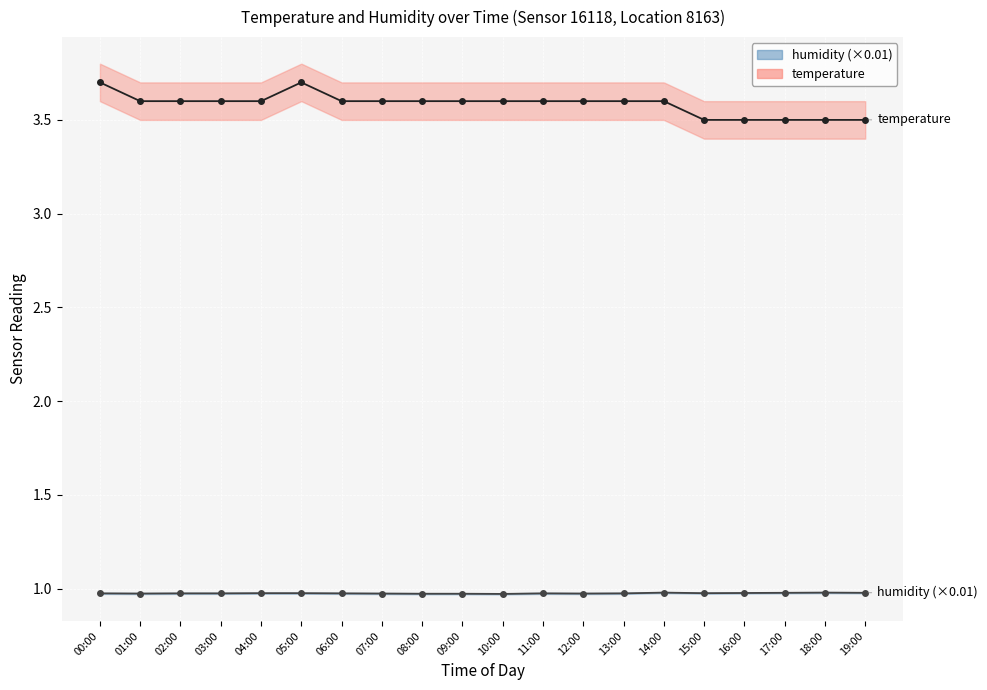

Does the chart display data point markers on the line(s)?

Yes